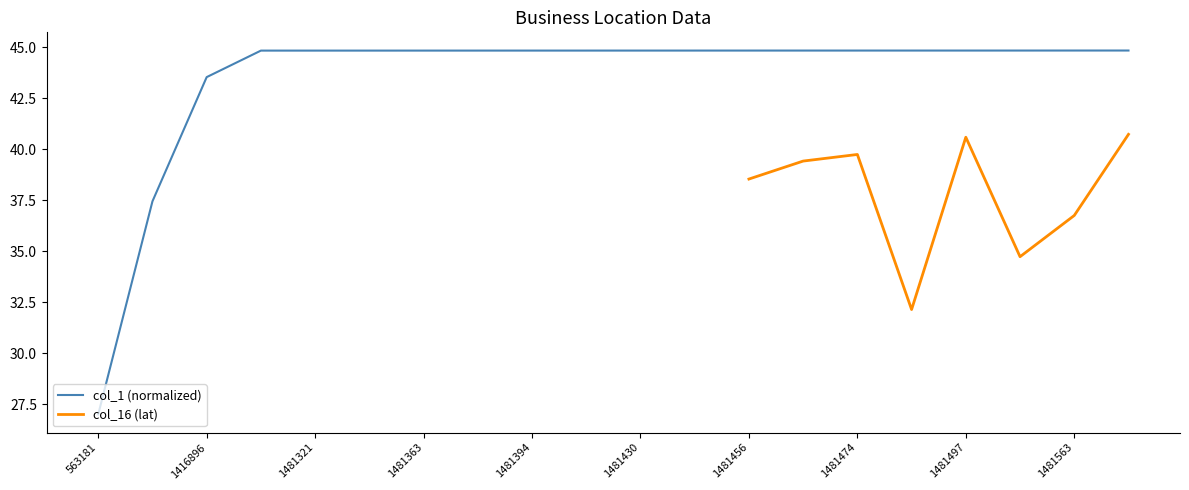

List the labels in order of value, largest first.

1481581, 1481563, 1481516, 1481497, 1481489, 1481474, 1481465, 1481456, 1481438, 1481430, 1481402, 1481394, 1481375, 1481363, 1481329, 1481321, 1481313, 1416896, 1132656, 563181